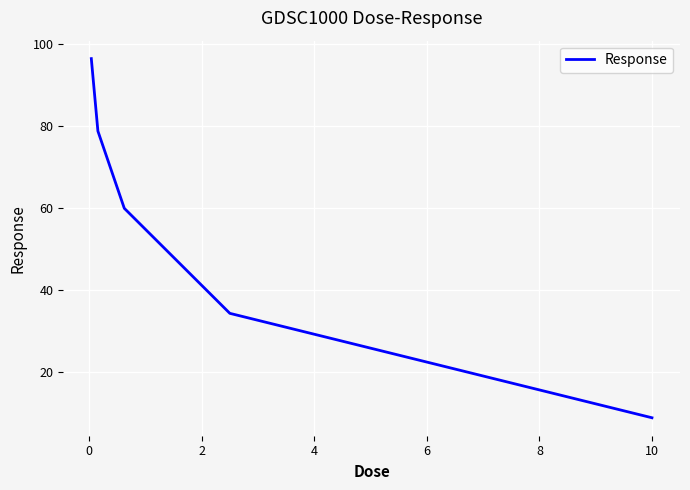

True or false: the data has more than 1 interior local peaks.

False